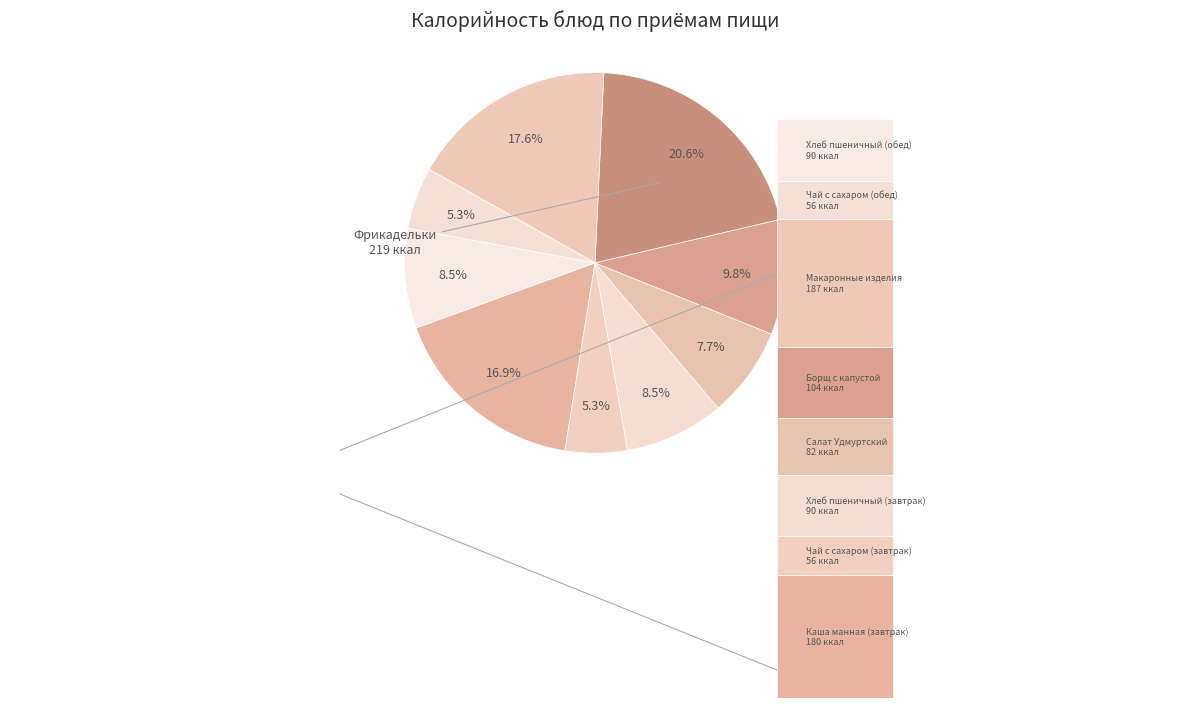

What portion of the pie excludes Каша манная (завтрак)?

83.1%